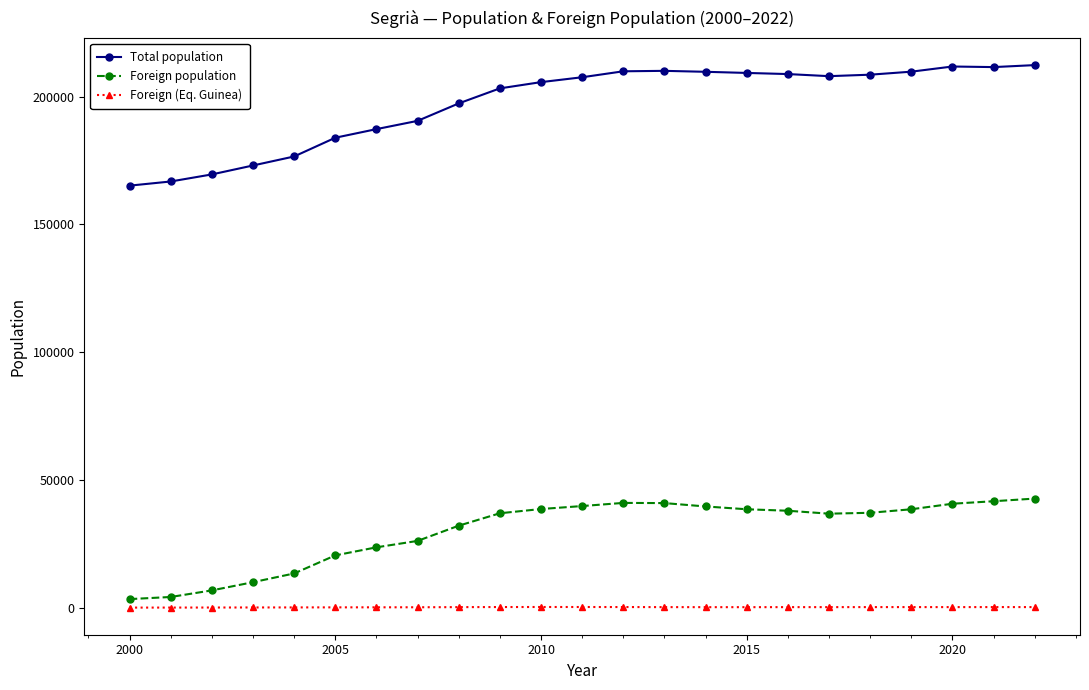

Which series has the widest spread of values?

Total population